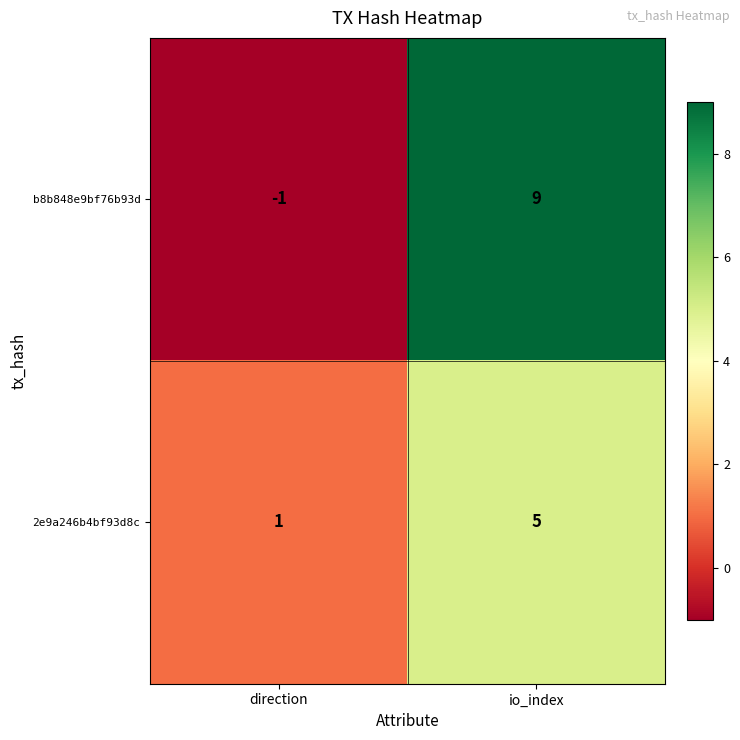

Which series has the largest total across all categories?

b8b848e9bf76b93d